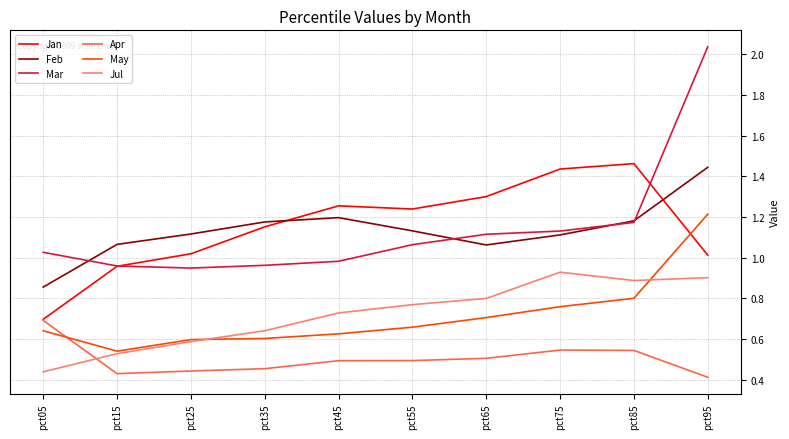

The value of Jan at pct45 is 0.4. True or false?

False